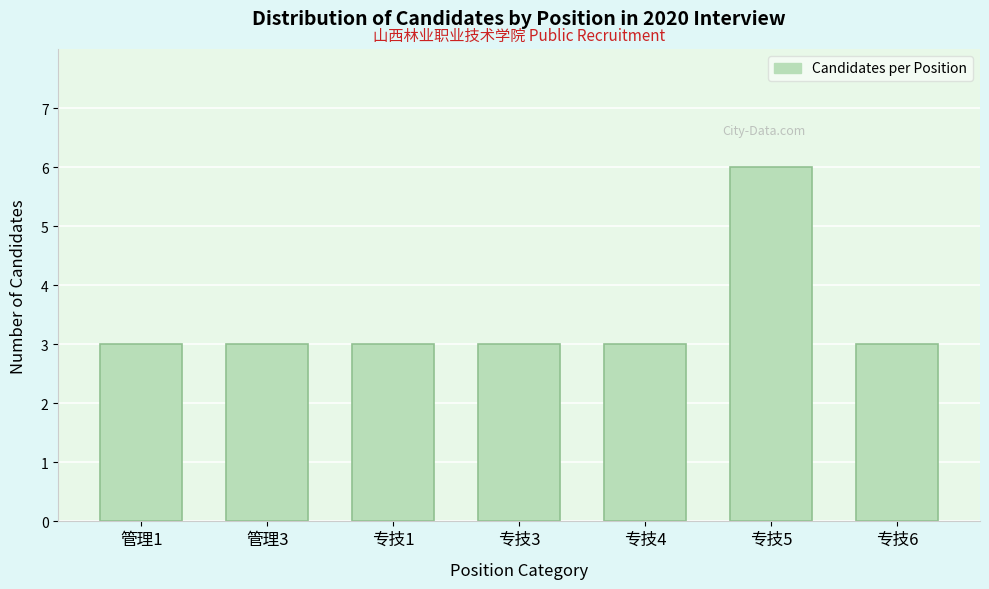

Reading right to left, transcribe all the data shown in this chart.

3	6	3	3	3	3	3